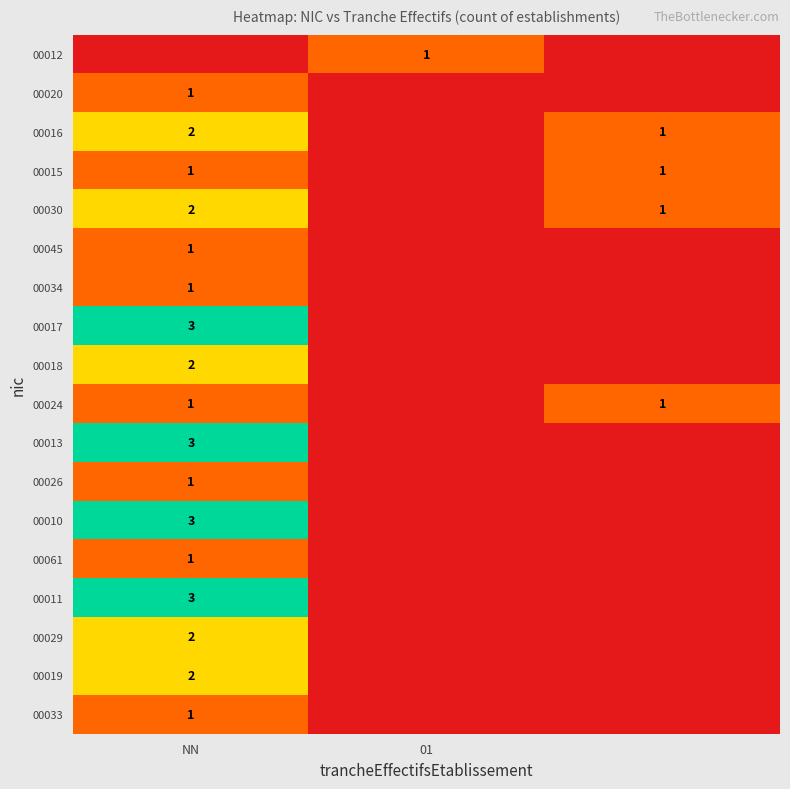

True or false: 00012 has a value of 0 at 01.

False